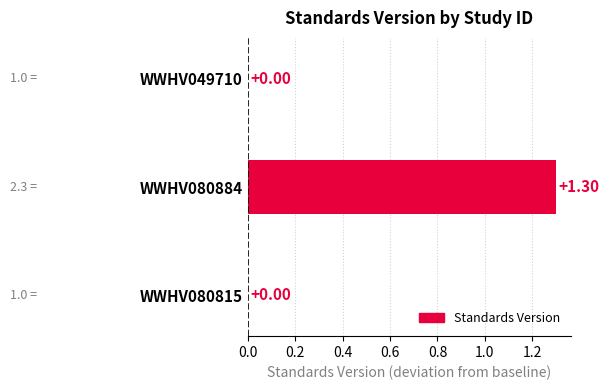

What is the change in value from WWHV080815 to WWHV080884?

+1.3